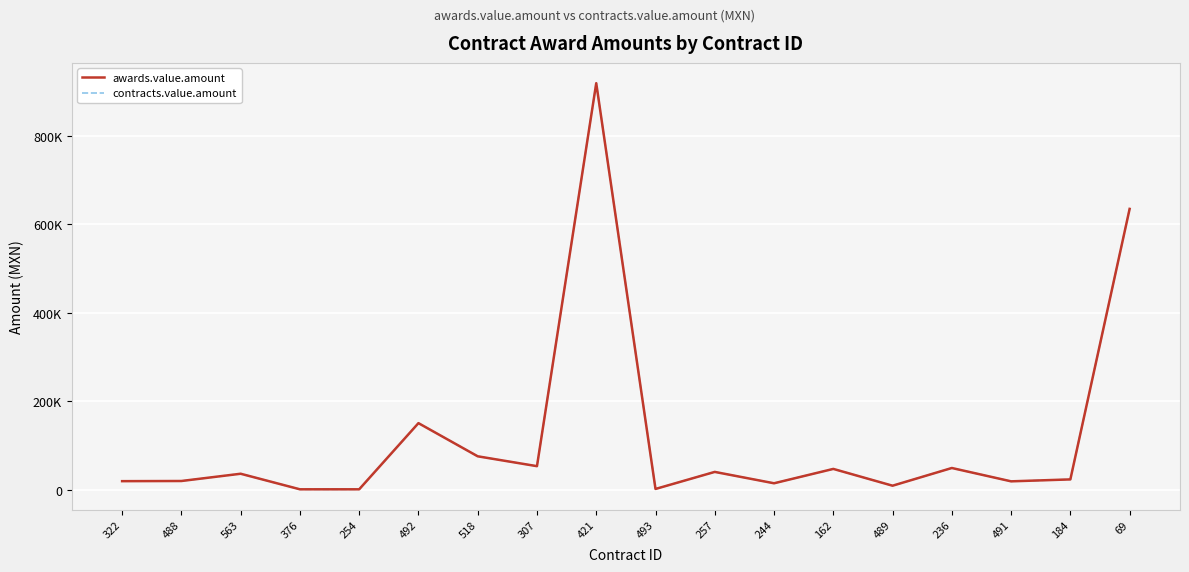

True or false: contracts.value.amount has a value of 375.5 at 376.

False